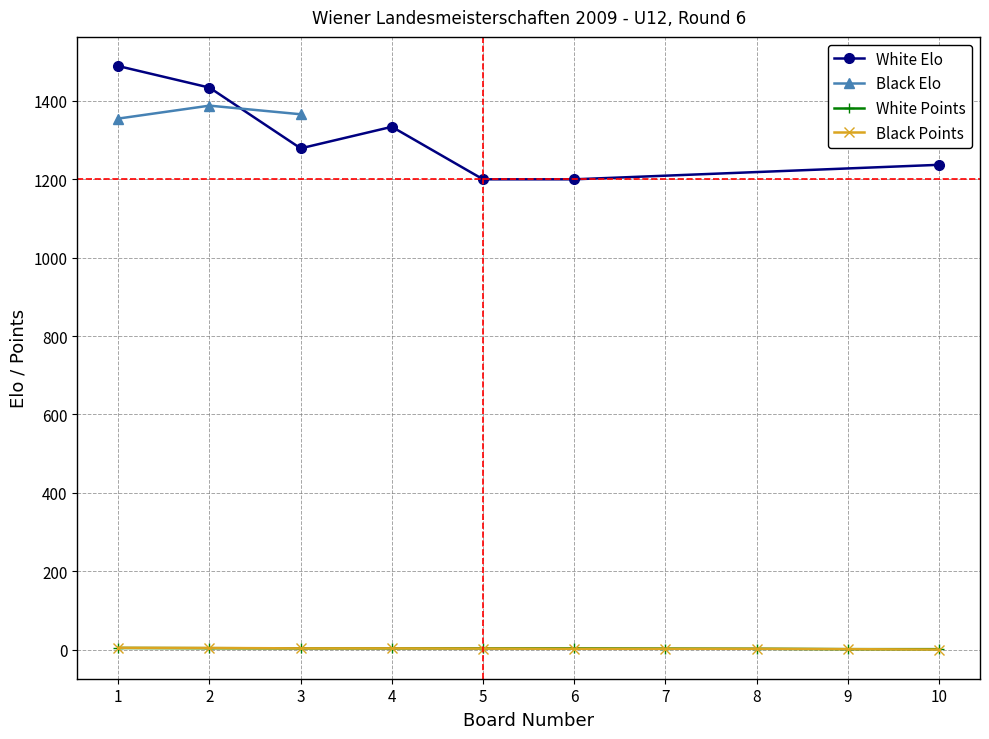

What is the value of the Black Points point at the 1st from the left?

4.5